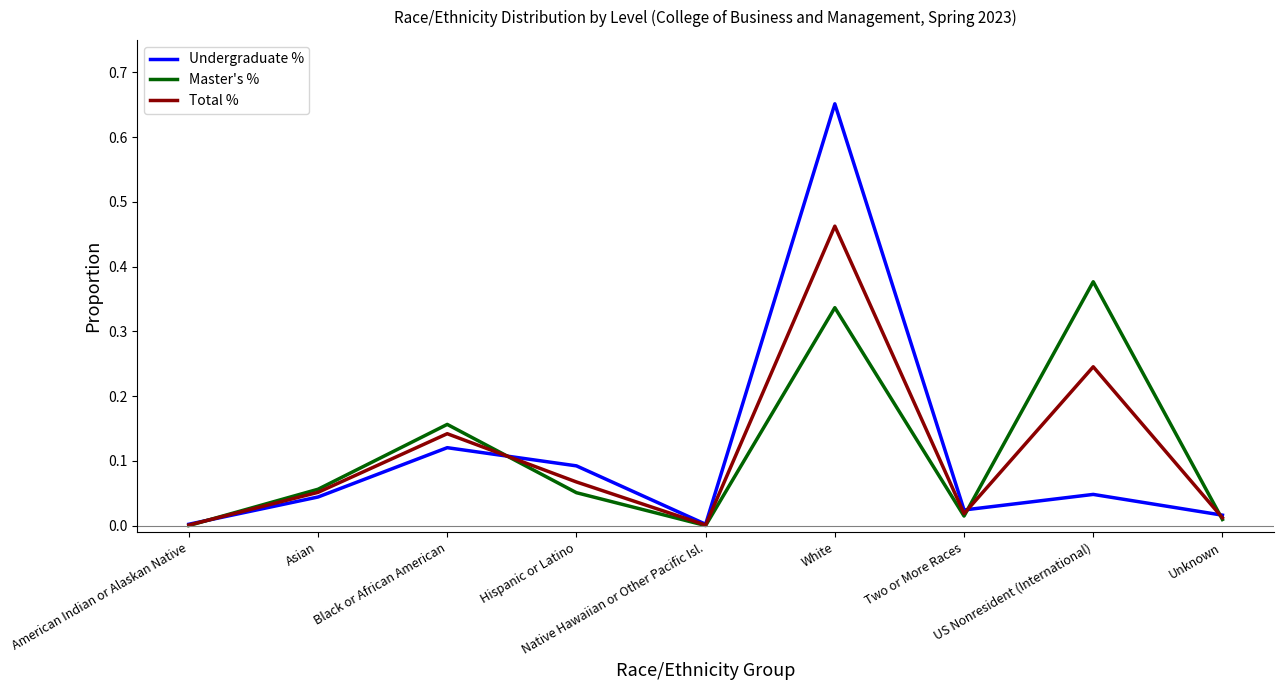

What position from the right is Asian?

8